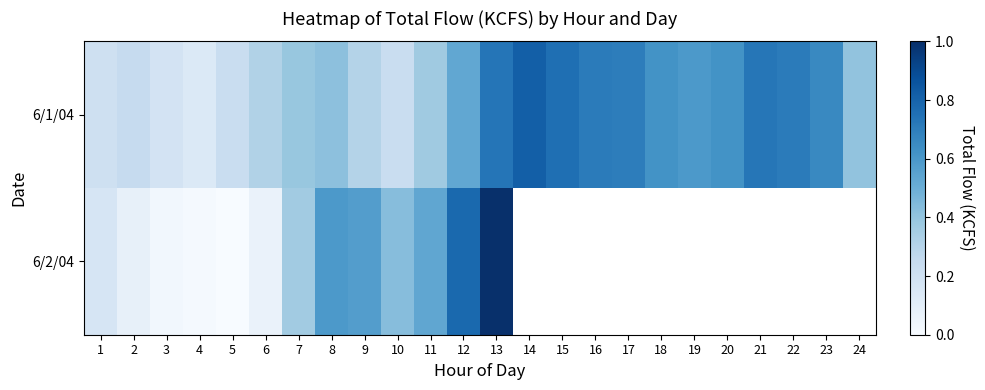

At which category does the chart reach its peak across all series?

13